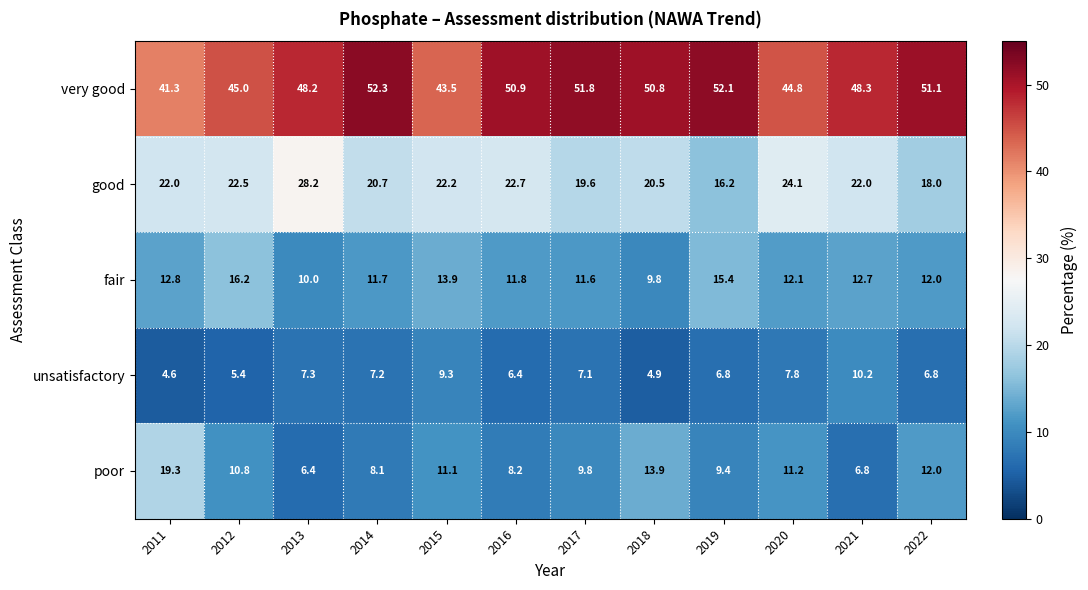

Which label corresponds to the smallest value in the chart?

2011